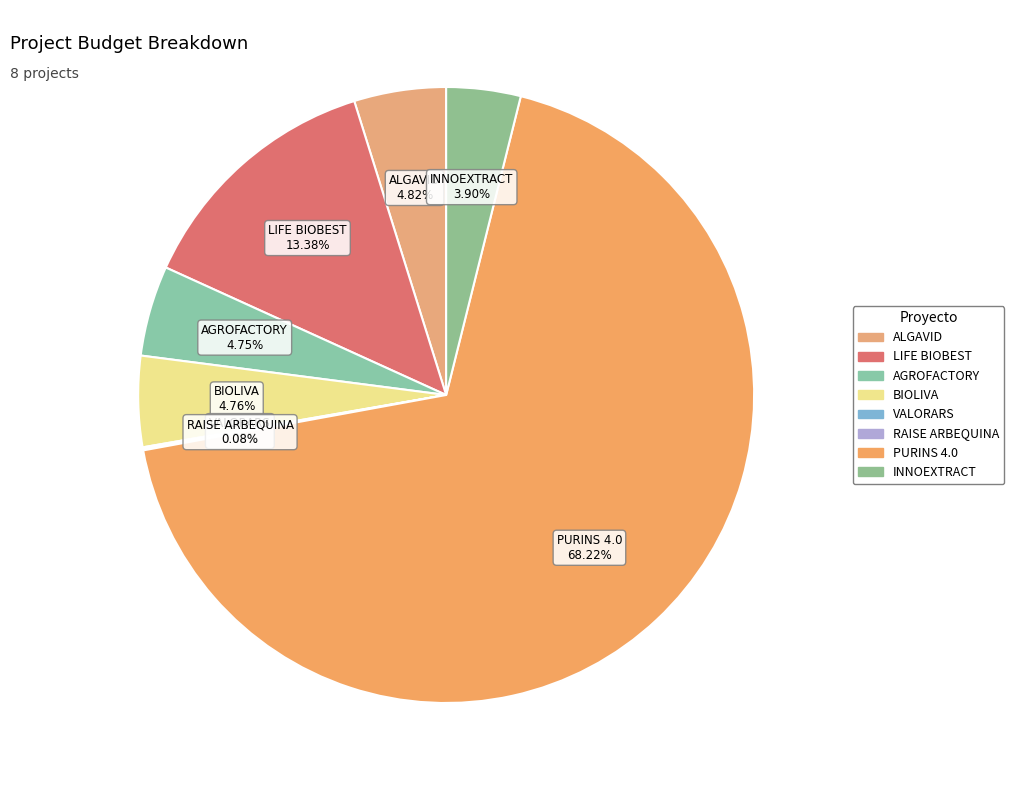

Which category has the biggest portion of the pie?

PURINS 4.0